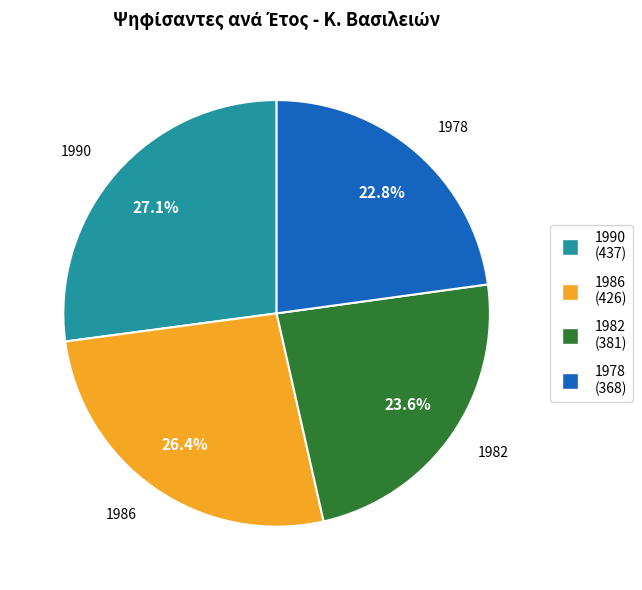

Which has a higher value, 1982 or 1990?

1990